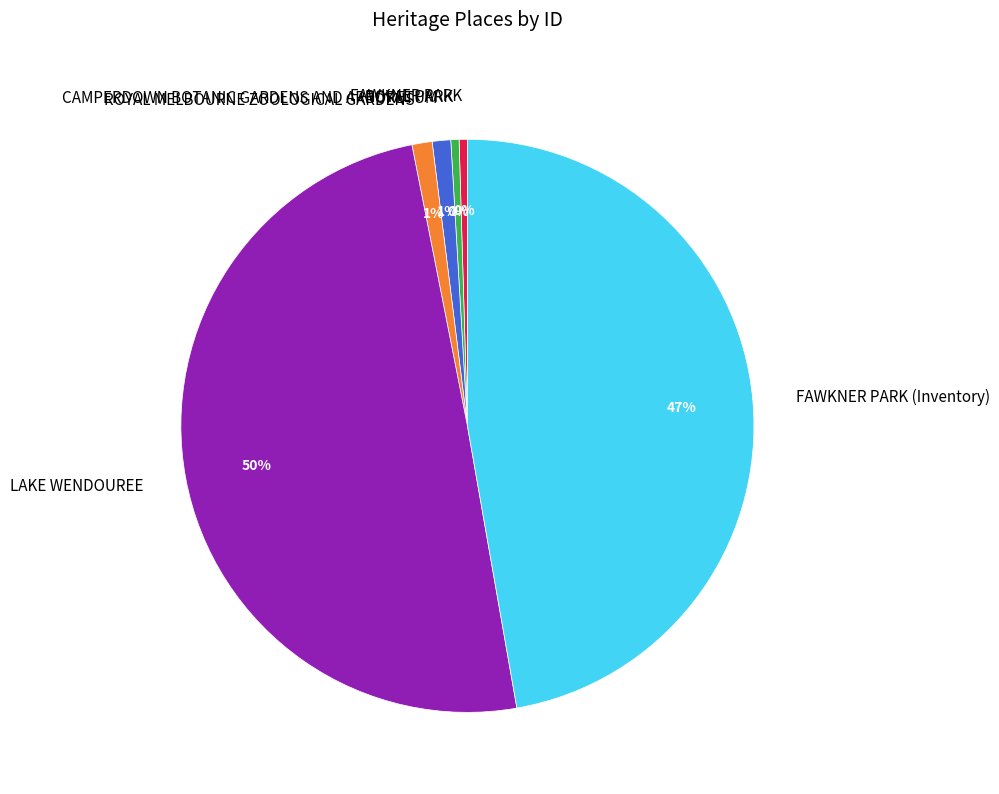

True or false: ROYAL MELBOURNE ZOOLOGICAL GARDENS accounts for 1% of the total.

True